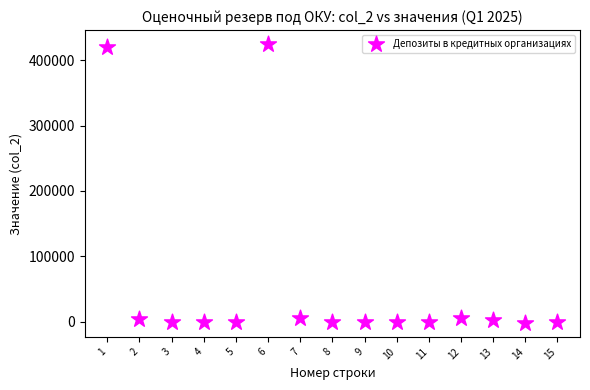

What is the range of X values (max minus min)?

14.0